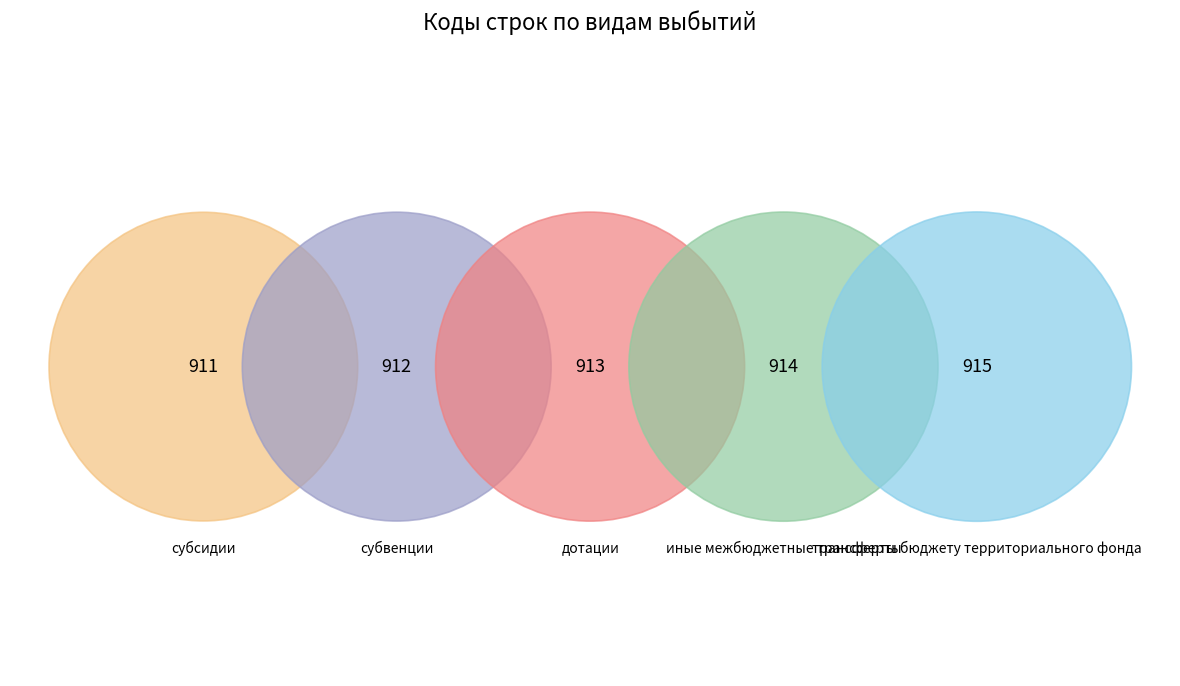

Is субсидии the majority of the pie?

No